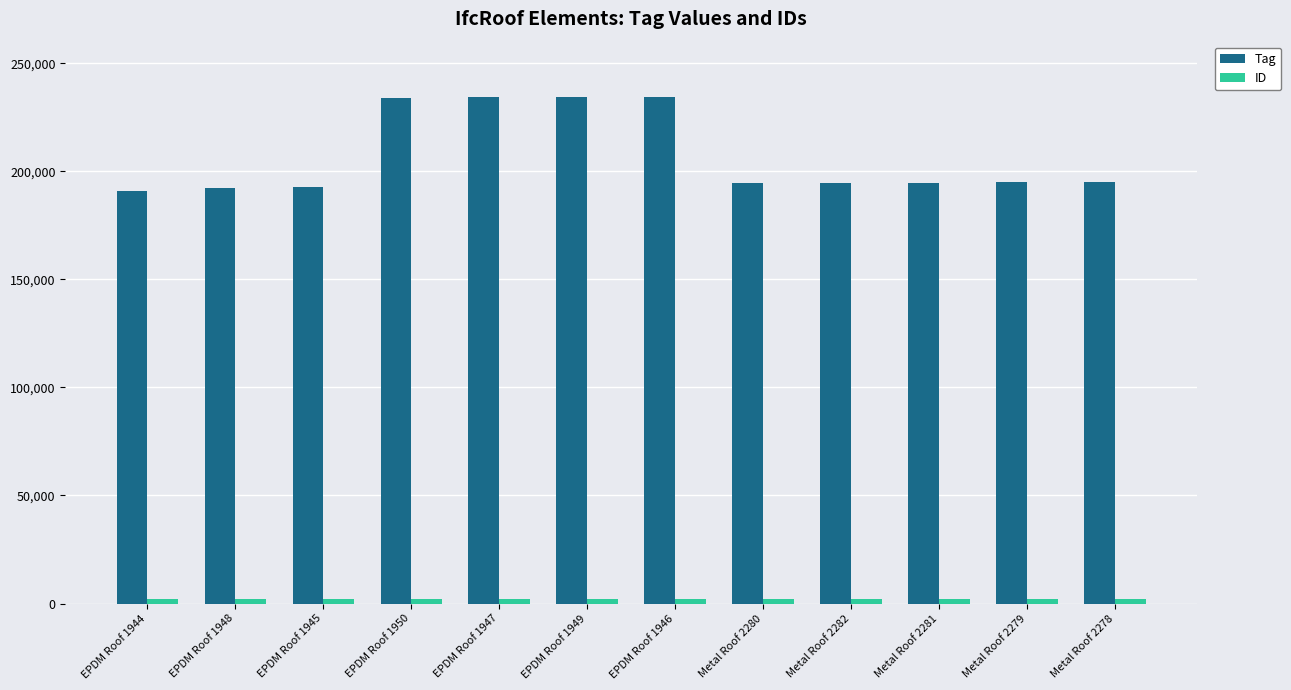

What is the greatest value displayed?

234334